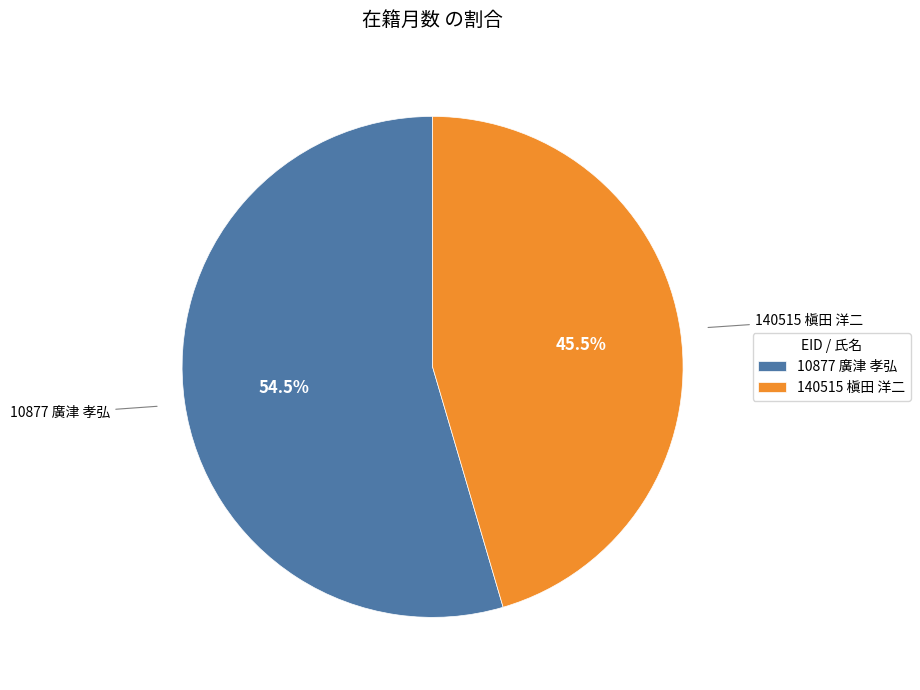

Which category has the biggest portion of the pie?

10877 廣津 孝弘